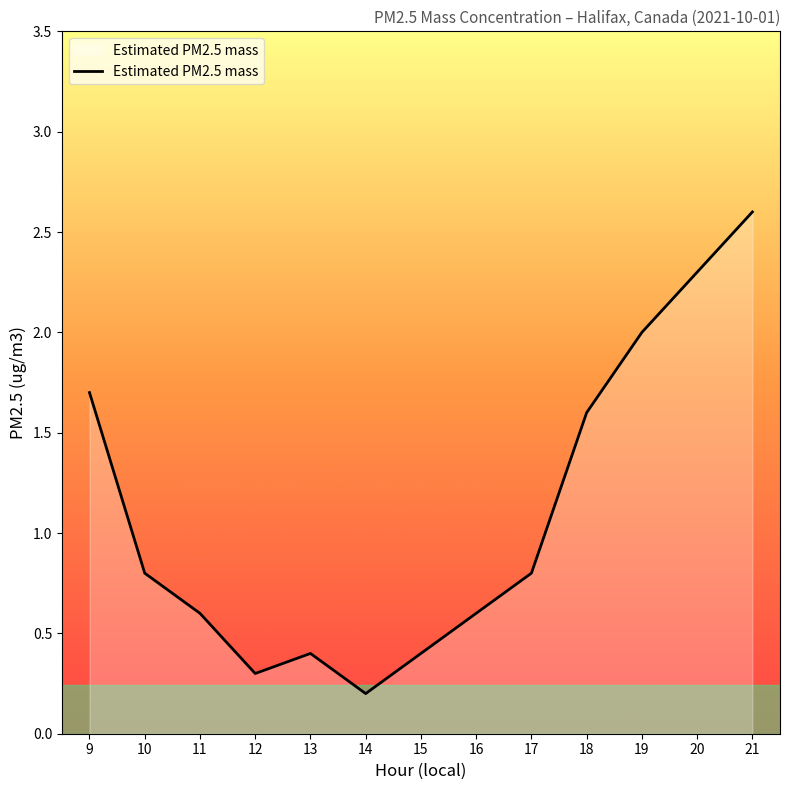

Which label corresponds to the smallest value in the chart?

14